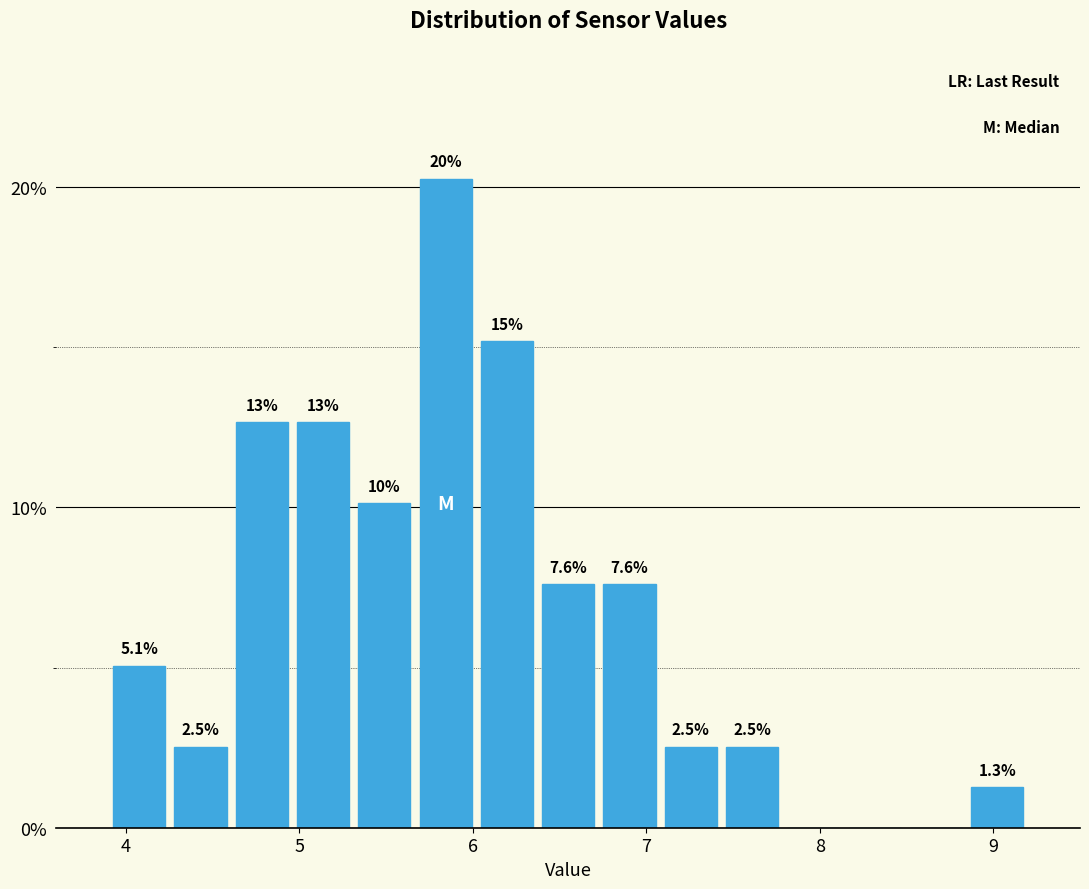

Around what value on the x-axis is the tallest bar? Give the approximate position of its centre, as read against the axis.

5.8